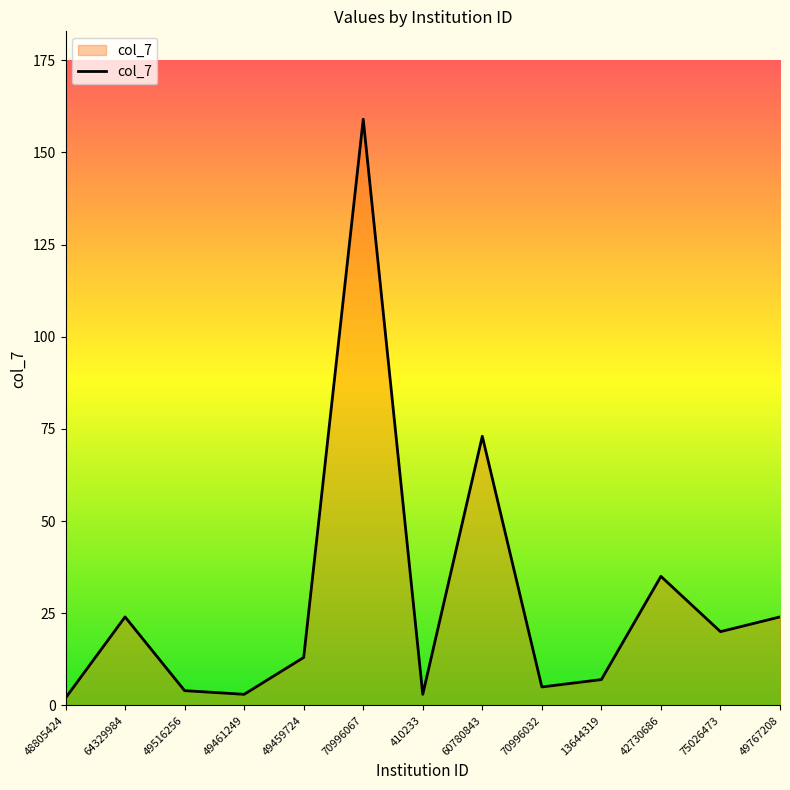

Which category has the highest value across all series?

70996067